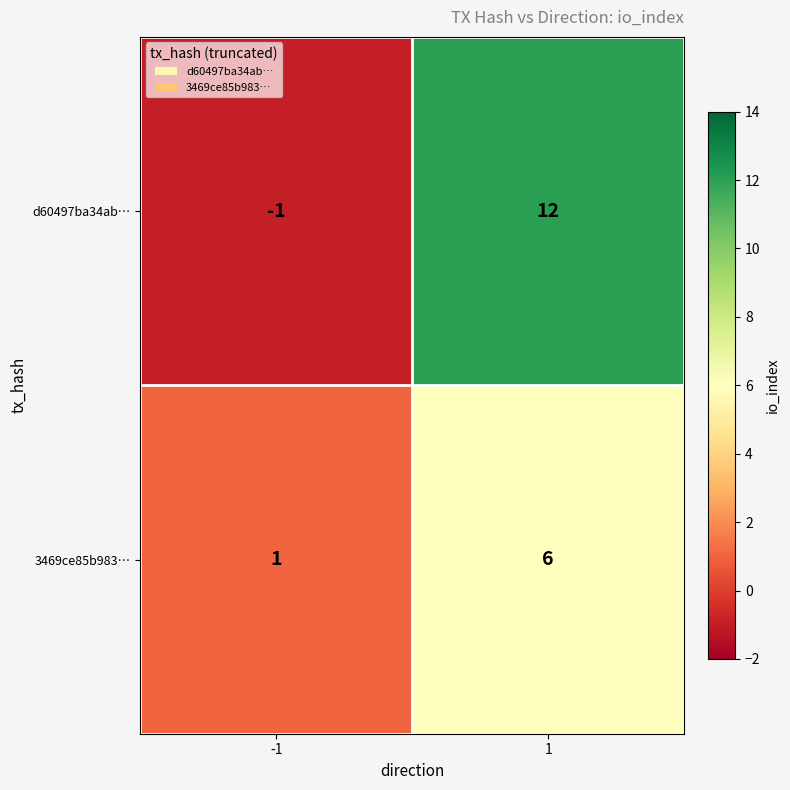

Which series has the largest range (max minus min)?

d60497ba34ab…